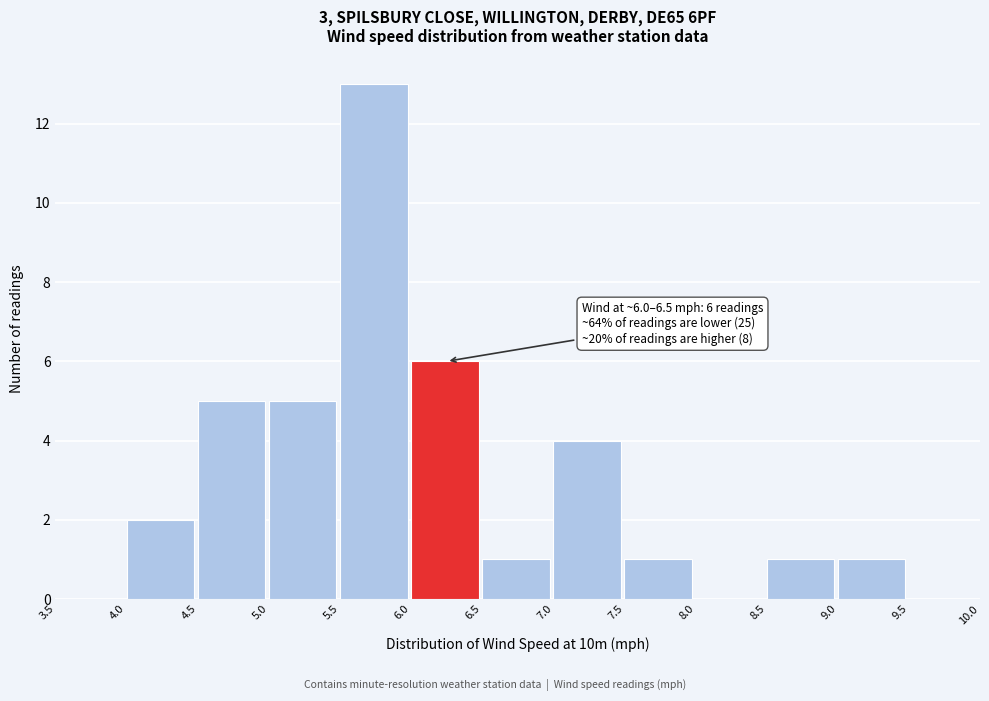

Over which range of the x-axis is the bar tallest?

5.5 to 6.0